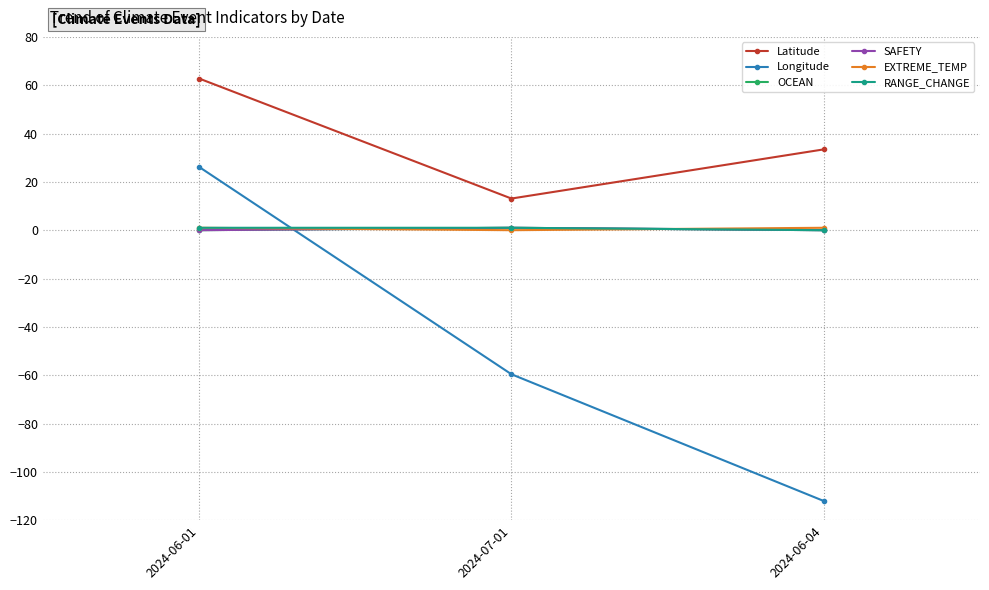

Does the chart have visible grid lines?

Yes